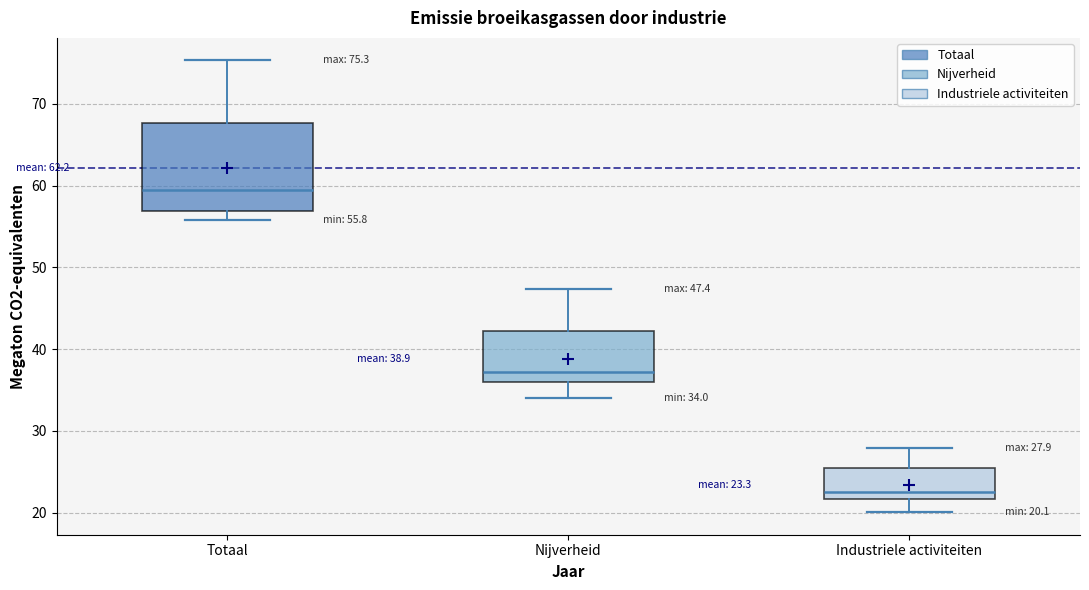

Comparing the boxes themselves (not the whiskers), which one is the tallest?

Totaal